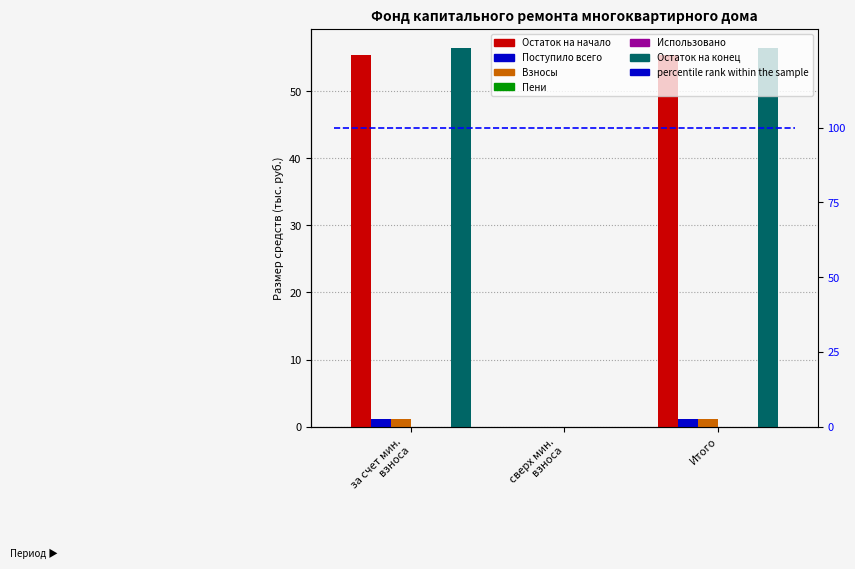

Is the value of Взносы at Итого greater than the value of Остаток на конец at за счет мин. взноса?

No